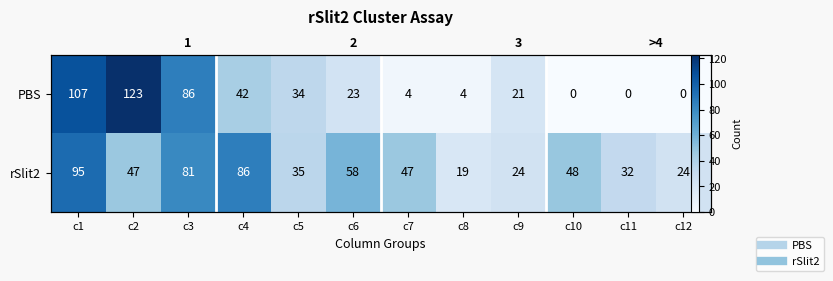

At which label is rSlit2 closest to 57?

c6